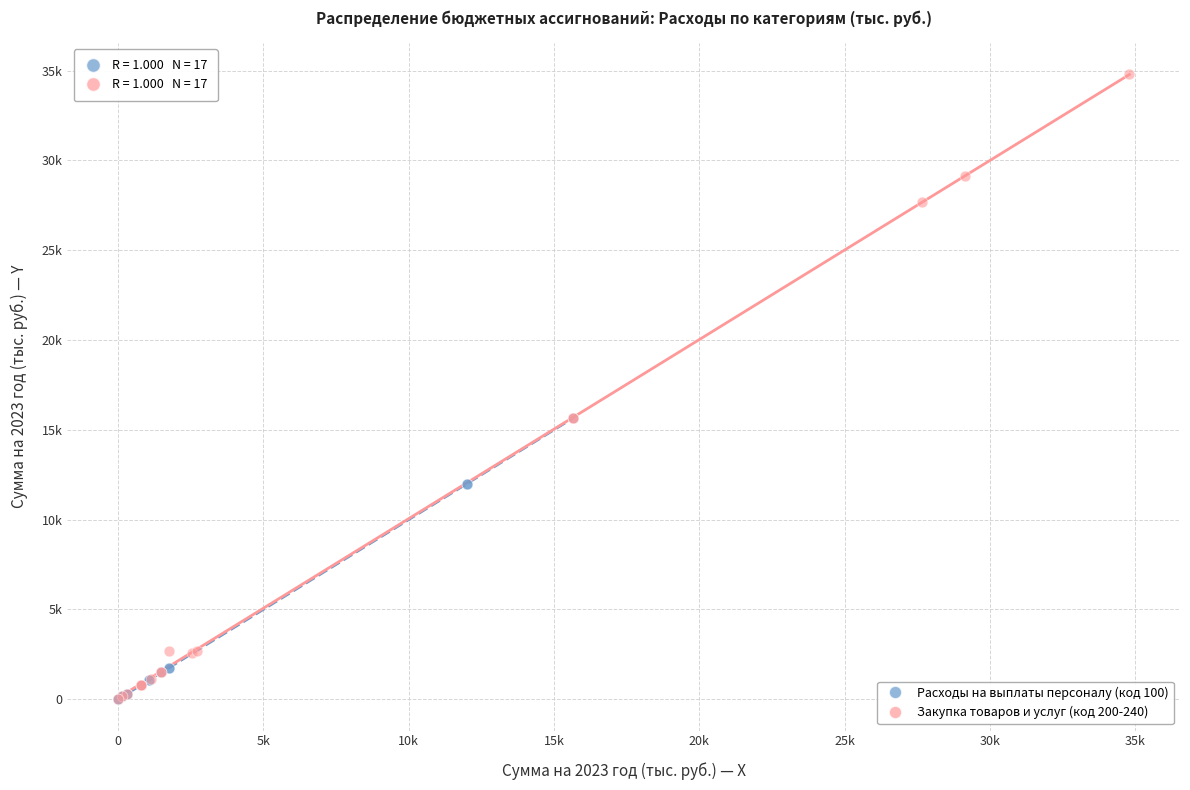

What are all the series names shown in the legend?

Расходы на выплаты персоналу (код 100), Закупка товаров и услуг (код 200-240)